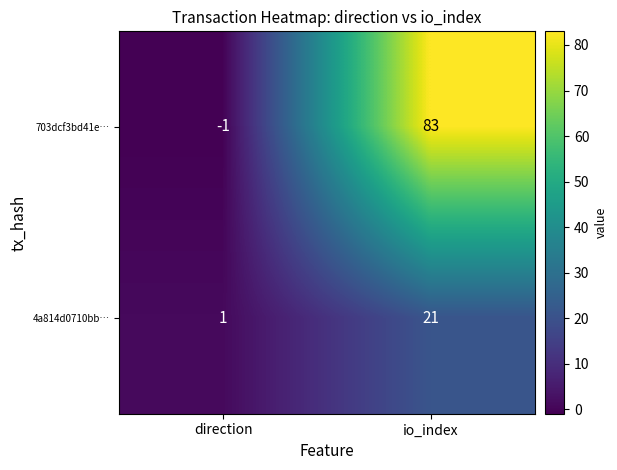

True or false: 703dcf3bd41e… has a value of -1 at direction.

True